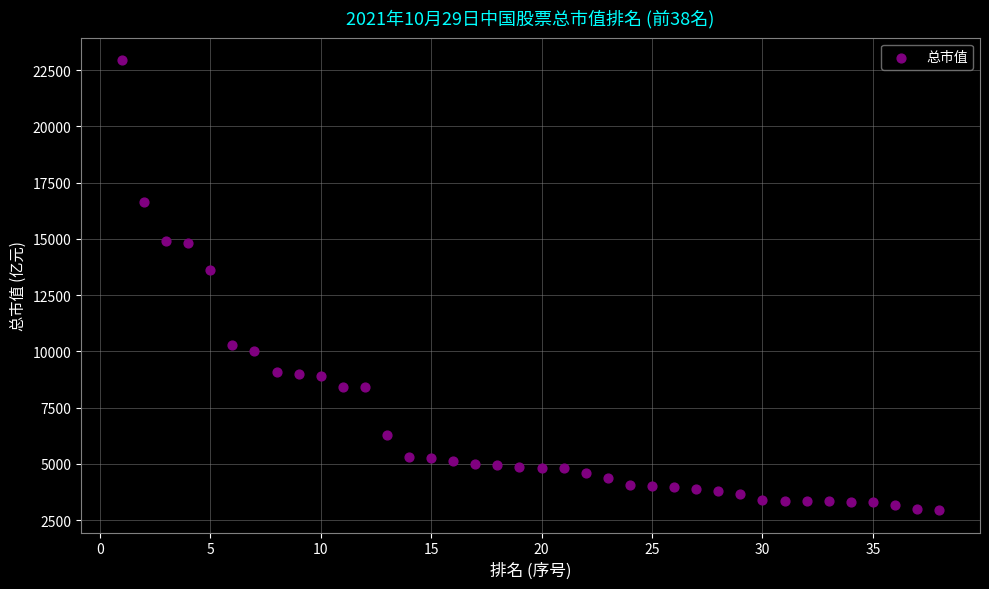

What Y value in the scatter plot is closest to 12942?

13611.2